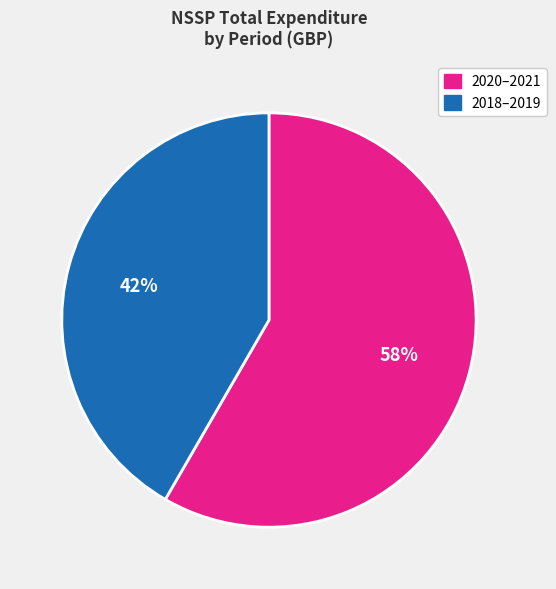

Is there any slice that represents more than half of the pie?

Yes